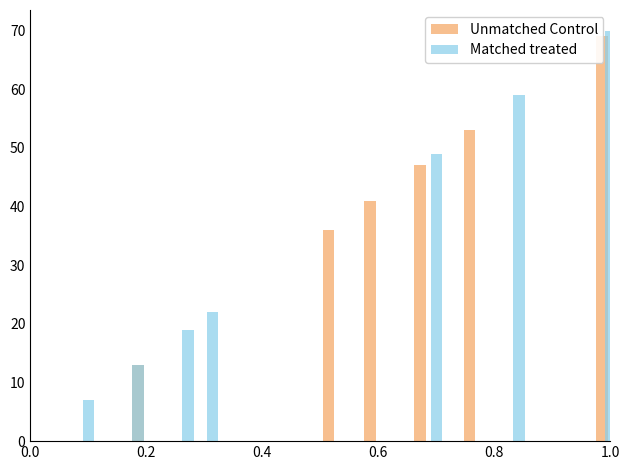

List the series in order of their overall mean, highest first.

Unmatched Control, Matched treated